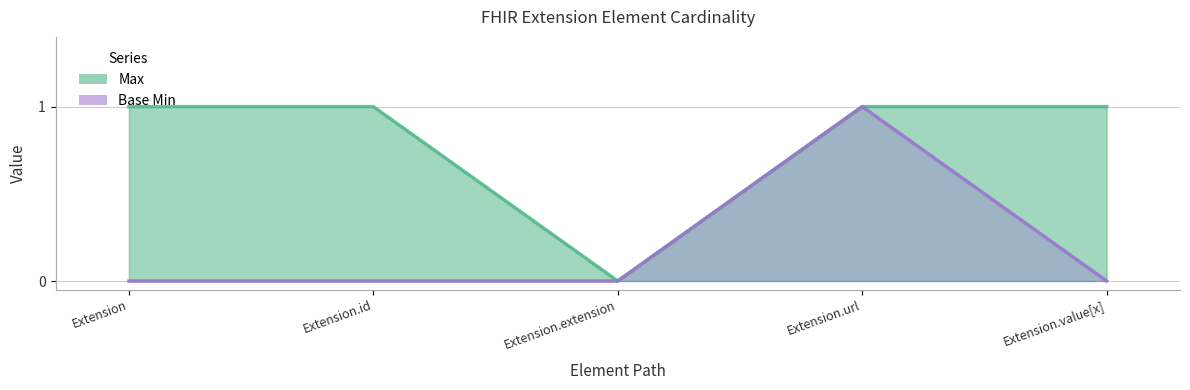

List the labels in order of Base Min value, largest first.

Extension.url, Extension, Extension.id, Extension.extension, Extension.value[x]